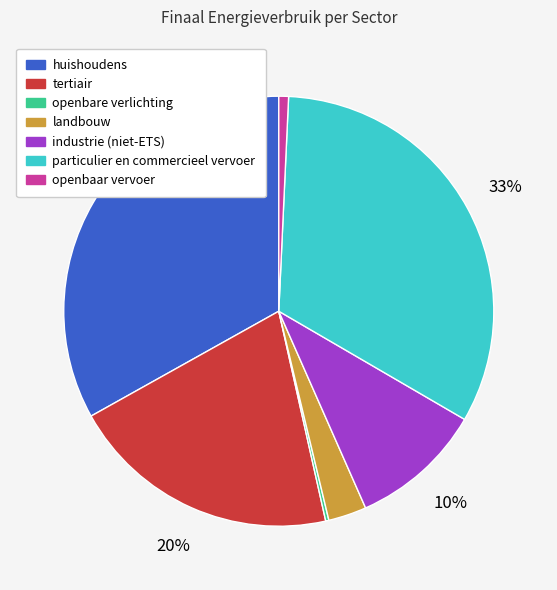

Do tertiair and particulier en commercieel vervoer together represent more than half of the pie?

Yes